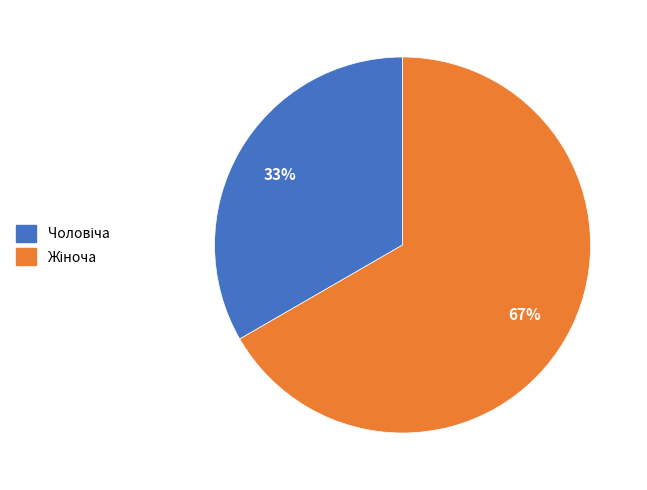

Is there any slice that represents more than half of the pie?

Yes